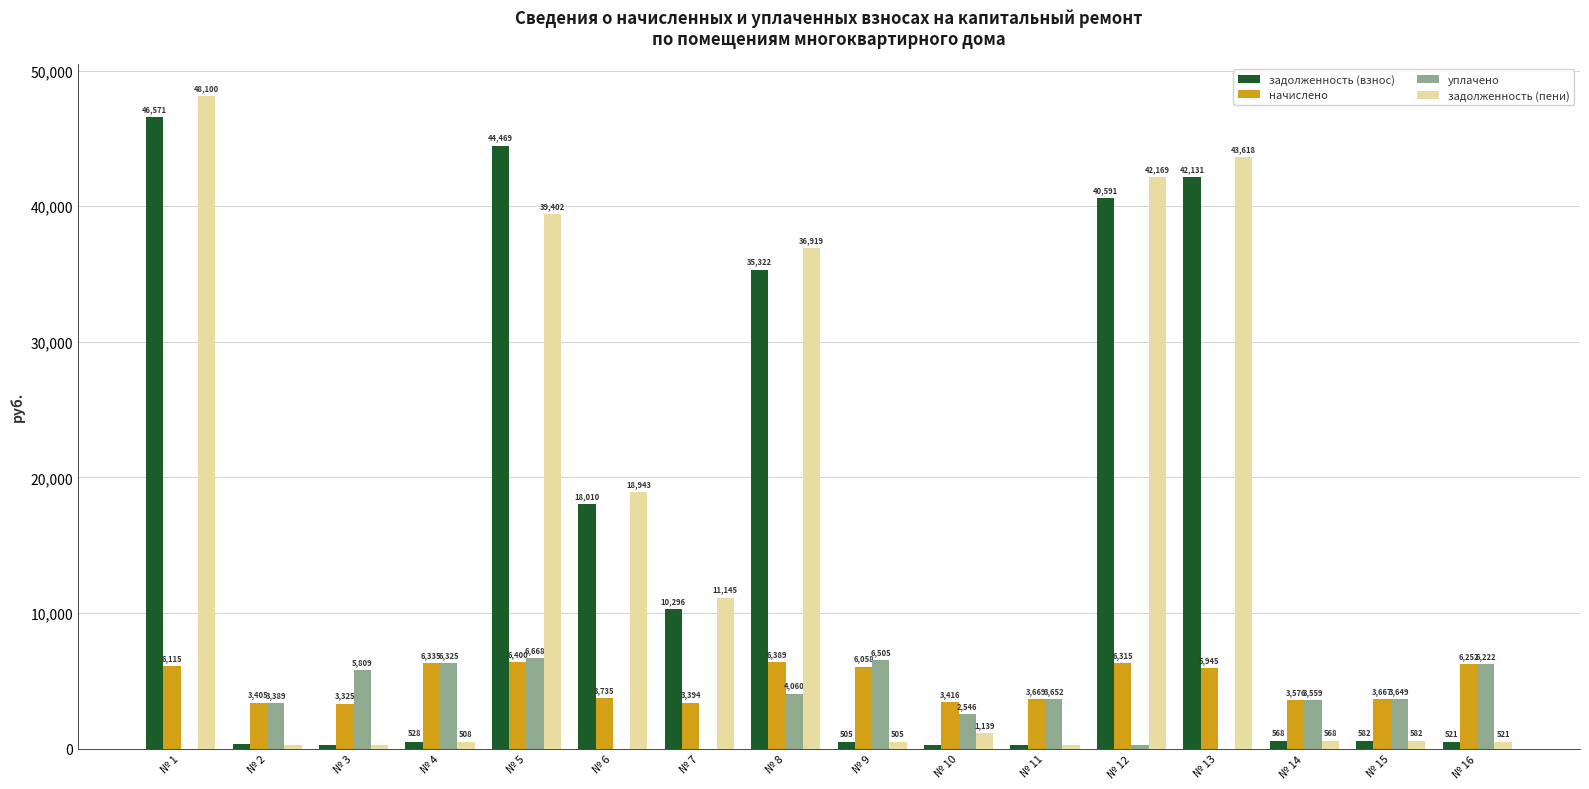

What is the maximum value shown in the chart?

48099.7